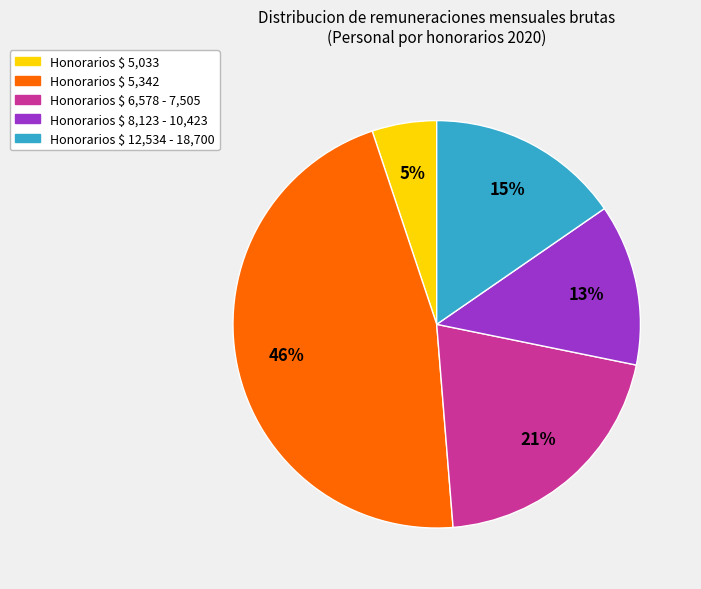

Is there any slice that represents more than half of the pie?

No